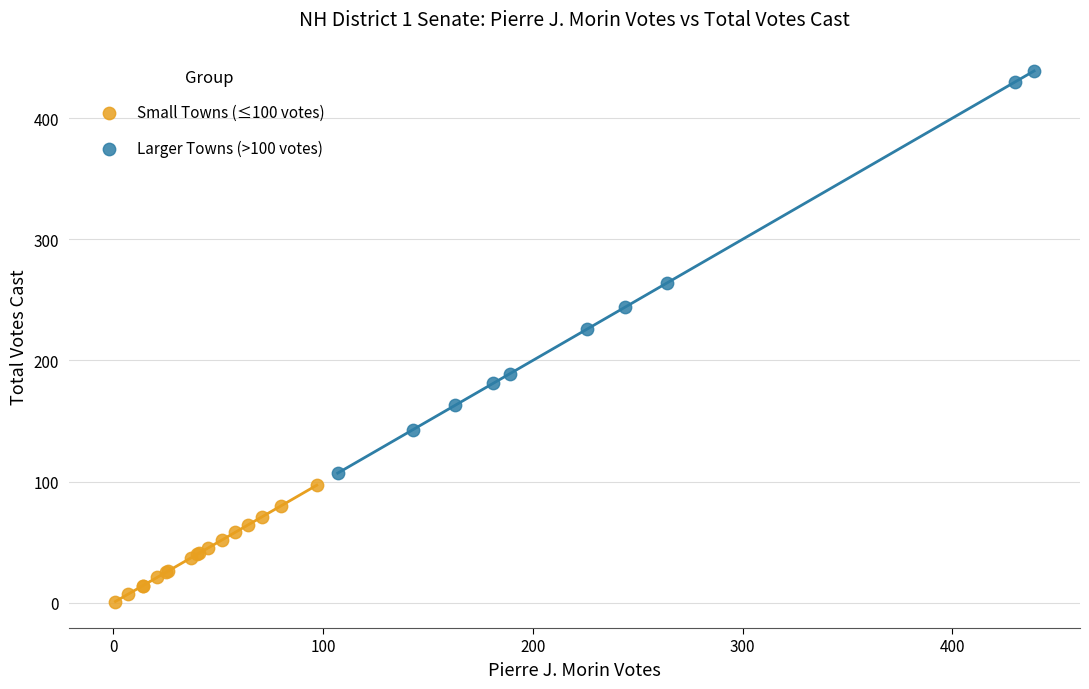

Which series reaches the maximum Y coordinate?

Larger Towns (>100 votes)